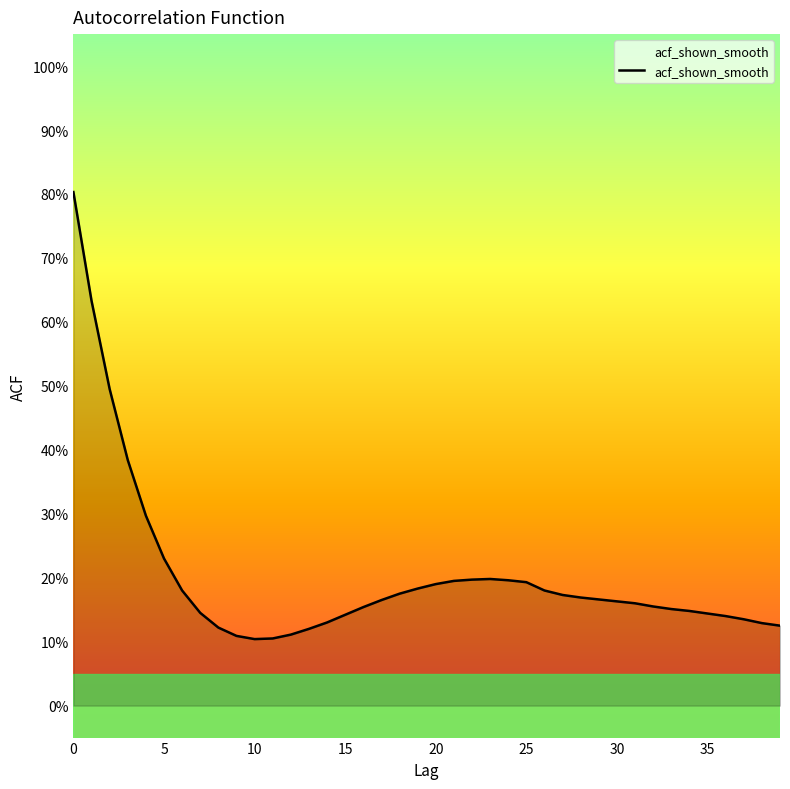

Reading left to right, transcribe all the data shown in this chart.

0.8	0.6	0.5	0.4	0.3	0.2	0.2	0.1	0.1	0.1	0.1	0.1	0.1	0.1	0.1	0.1	0.2	0.2	0.2	0.2	0.2	0.2	0.2	0.2	0.2	0.2	0.2	0.2	0.2	0.2	0.2	0.2	0.2	0.2	0.1	0.1	0.1	0.1	0.1	0.1